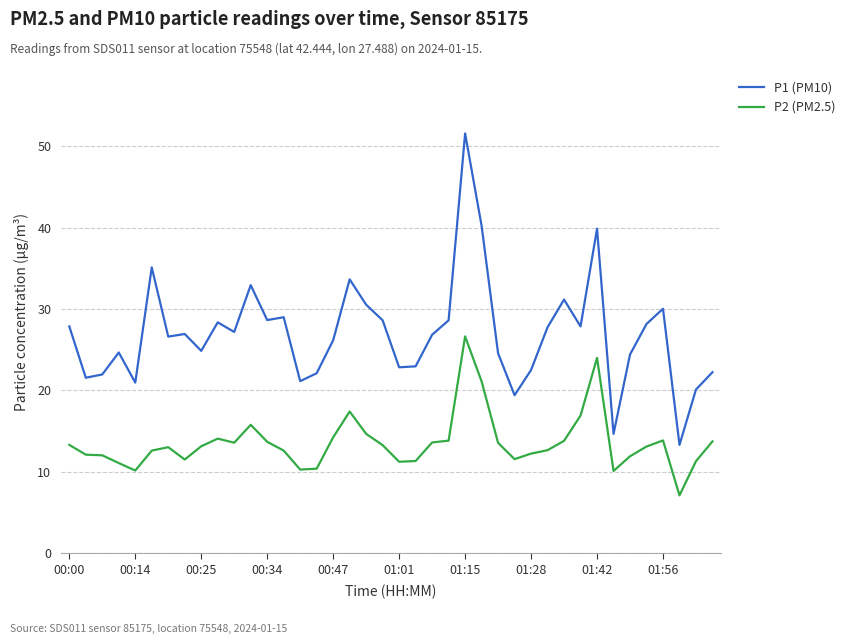

True or false: P2 (PM2.5) and P1 (PM10) intersect in this chart.

False